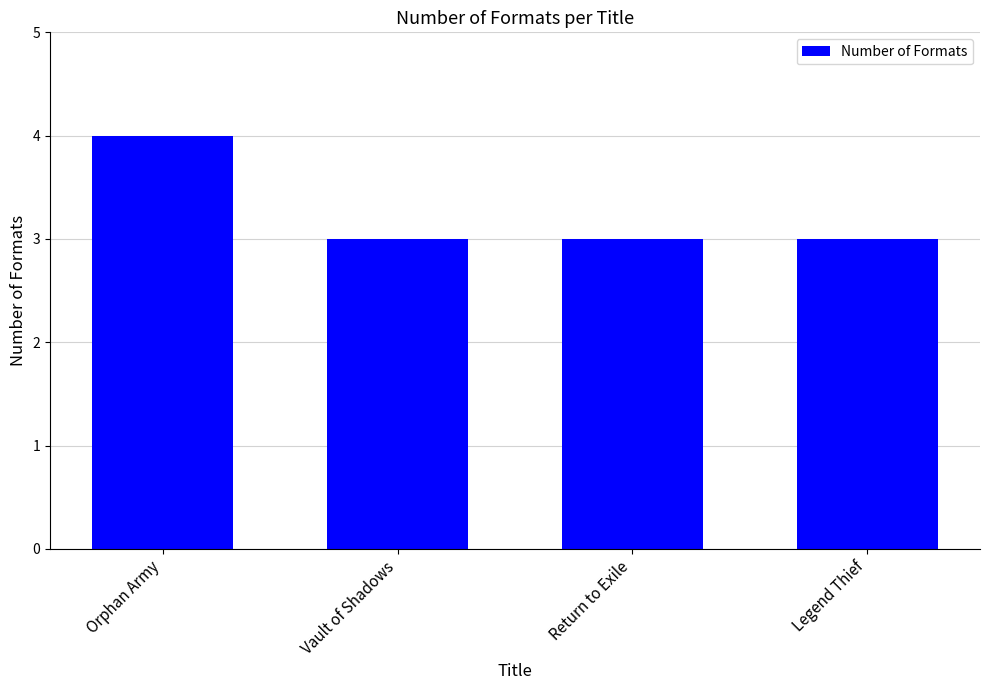

What is the minimum value shown in the chart?

3